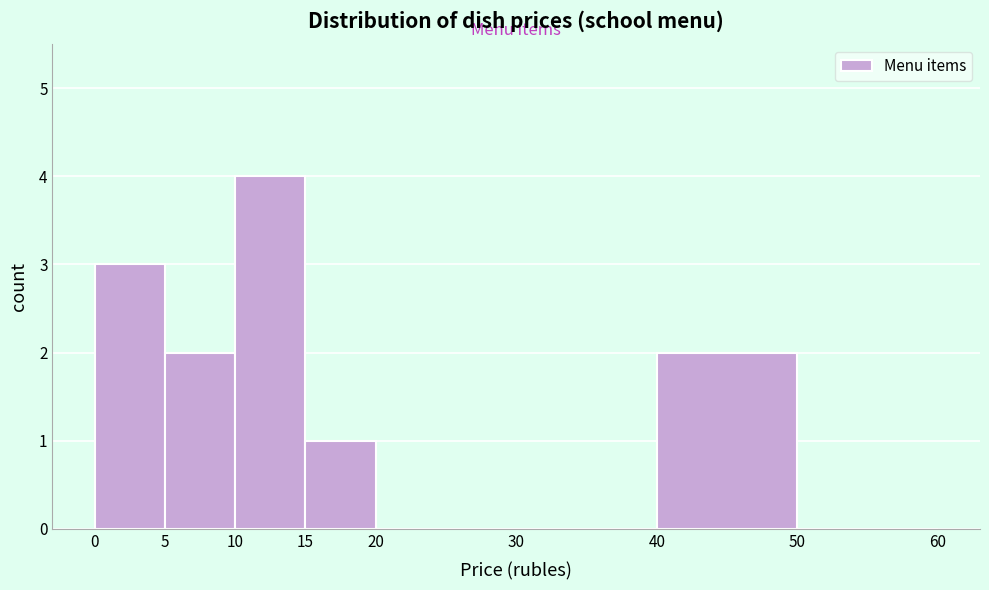

Over which range of the x-axis is the bar tallest?

10 to 15